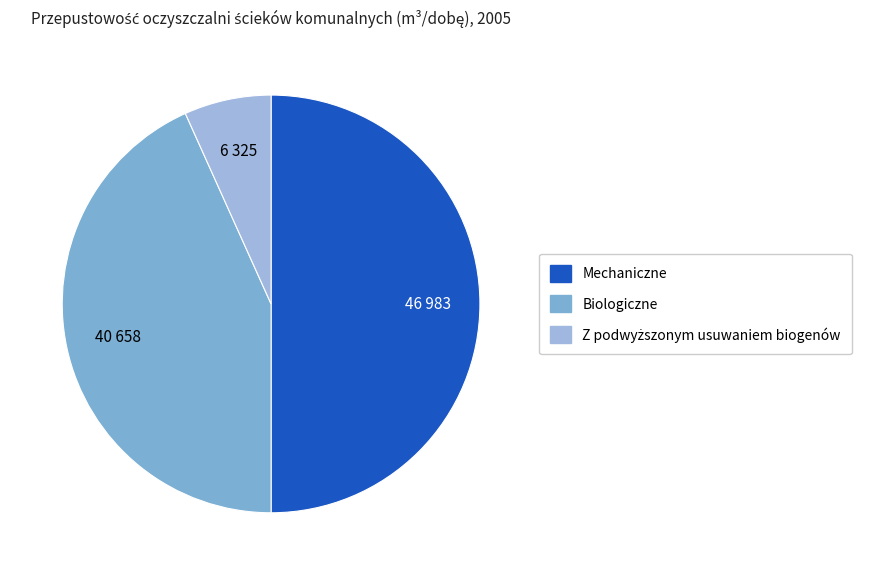

To the nearest percent, what is the difference between the largest and smallest slice percentages?

43%